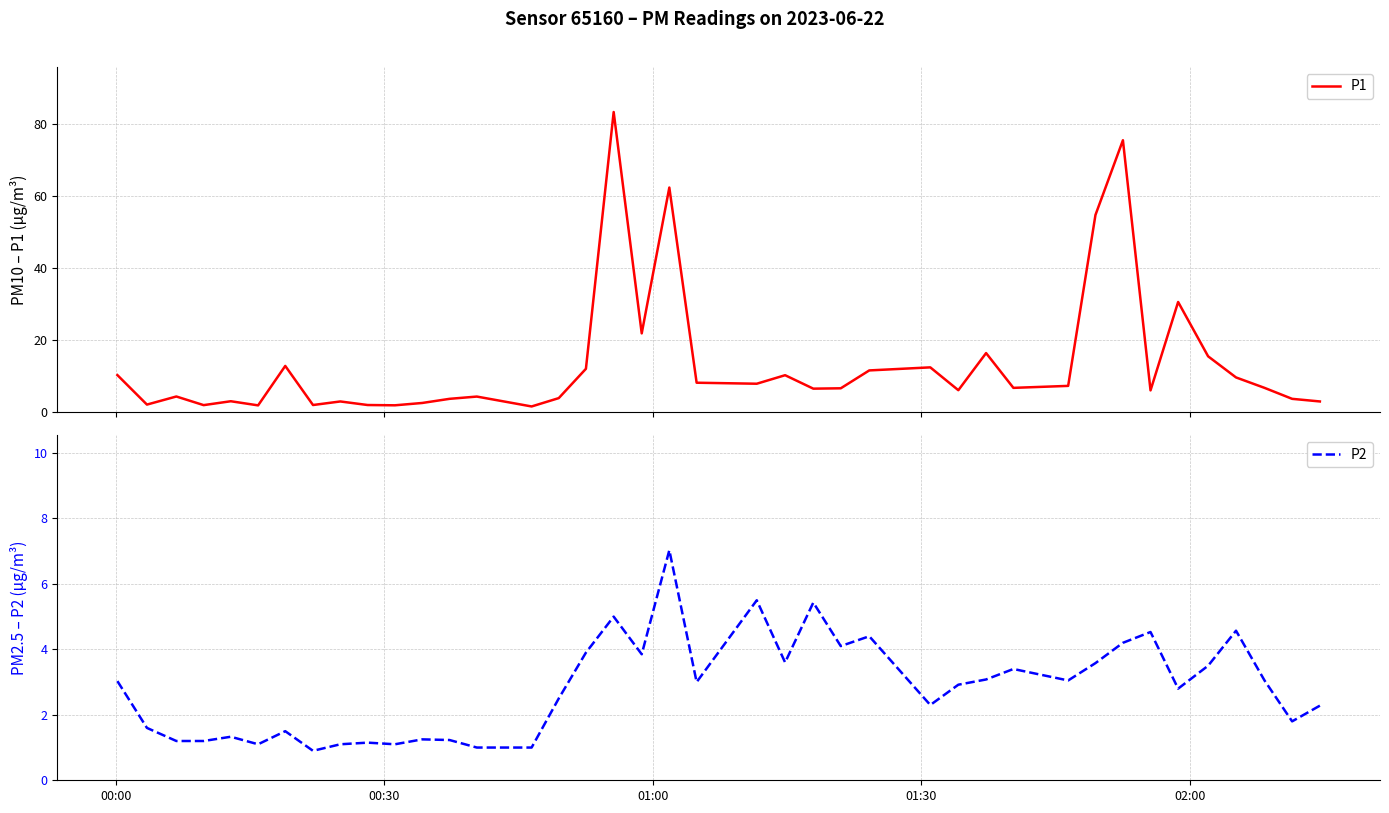

What is the lowest value of the P2 series?

0.9